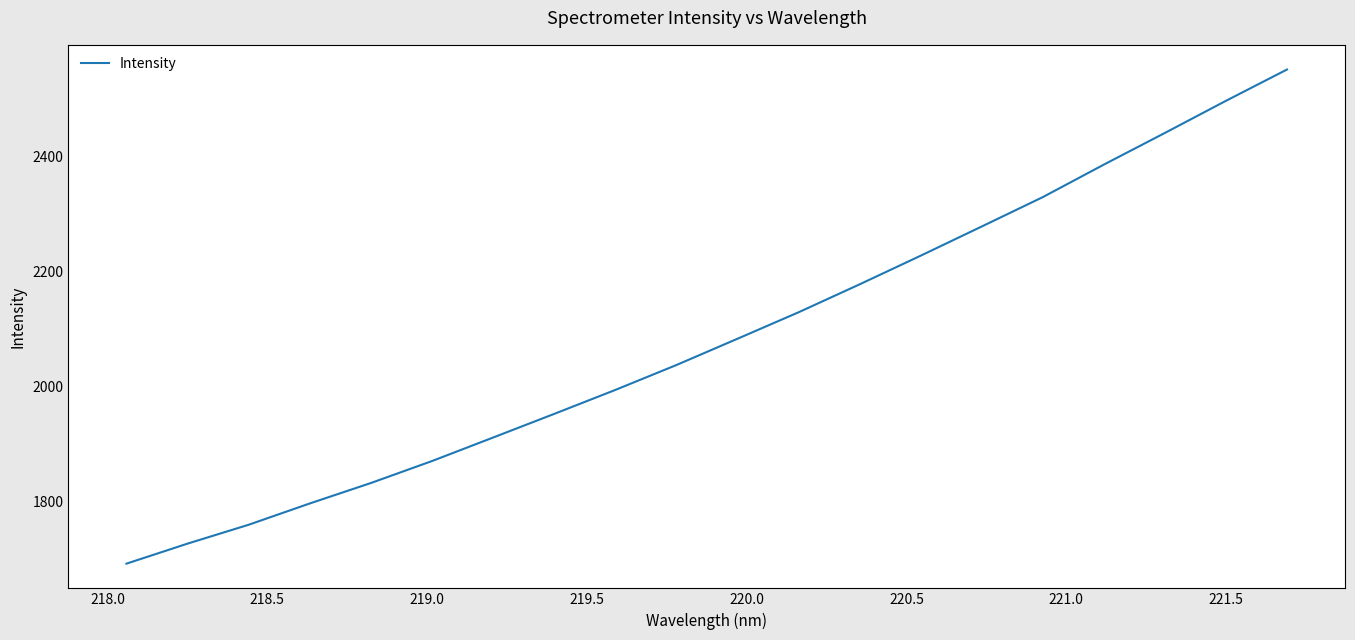

What is the minimum value shown in the chart?

1691.3